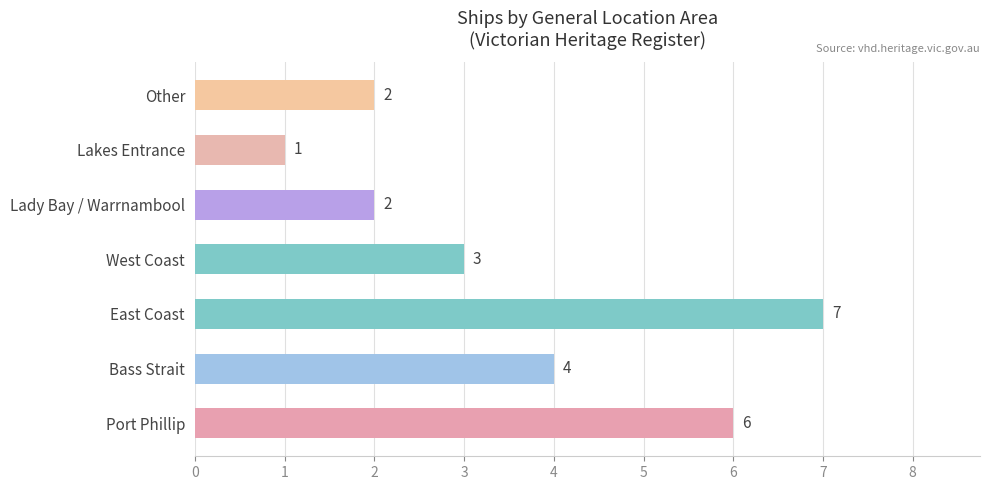

What is the maximum value shown in the chart?

7